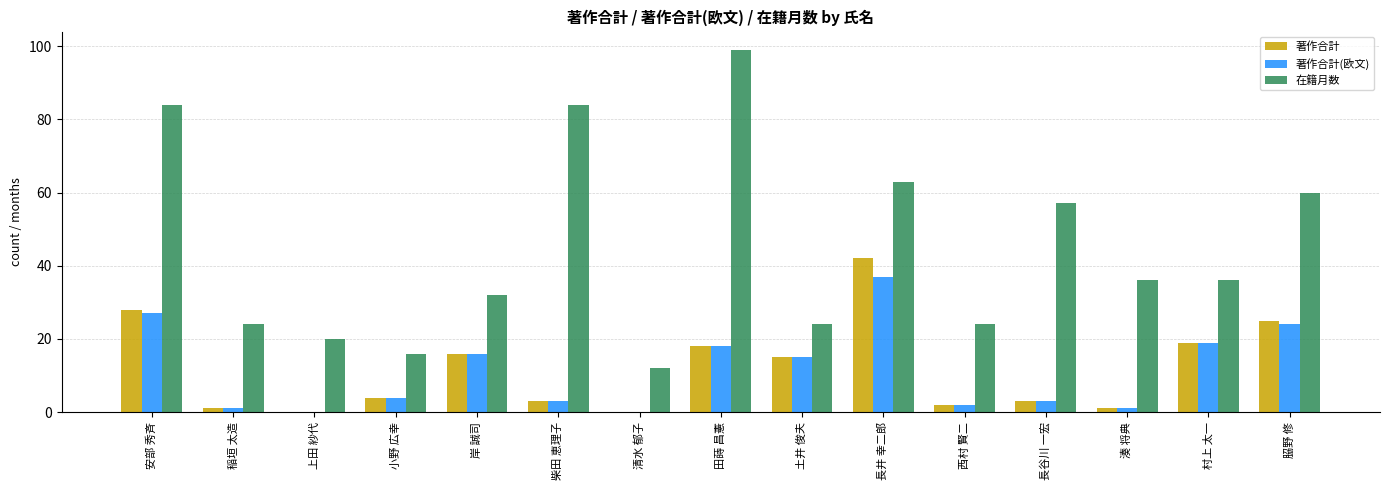

How many distinct data groups are displayed?

3